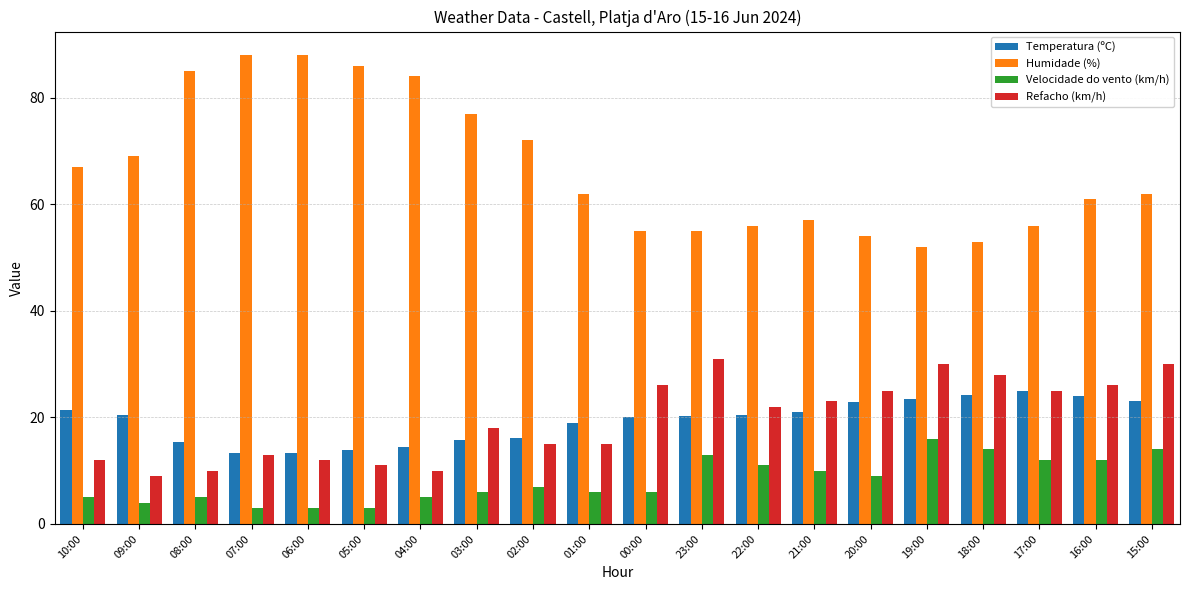

What is the average value of the Temperatura (ºC) series?

19.4